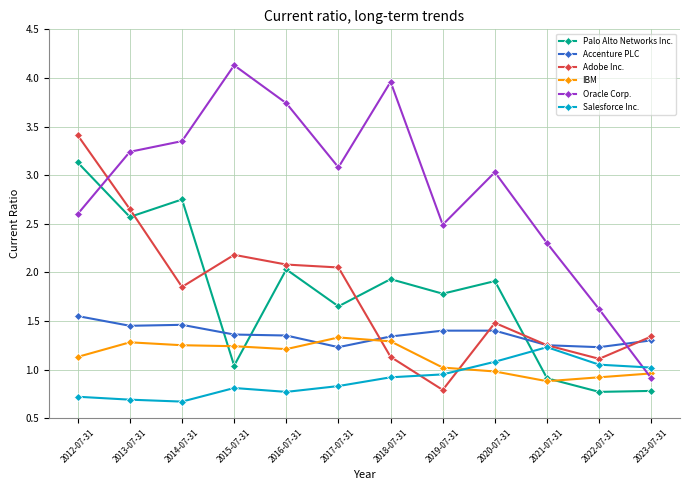

At how many categories does at least one series exceed 2?

10